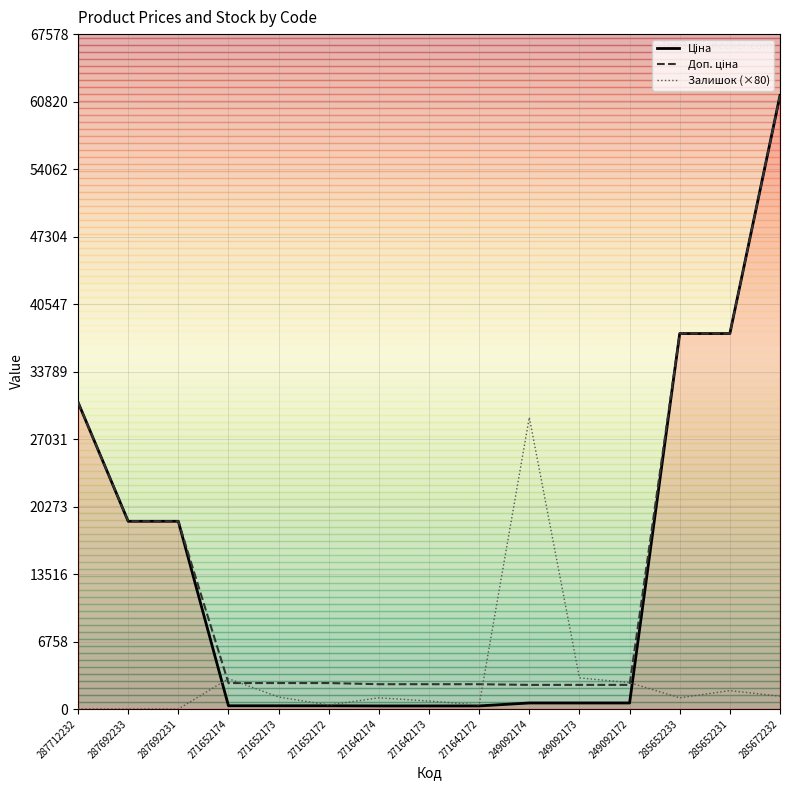

The value of Залишок (×80) at 287712232 is 0.0. True or false?

True